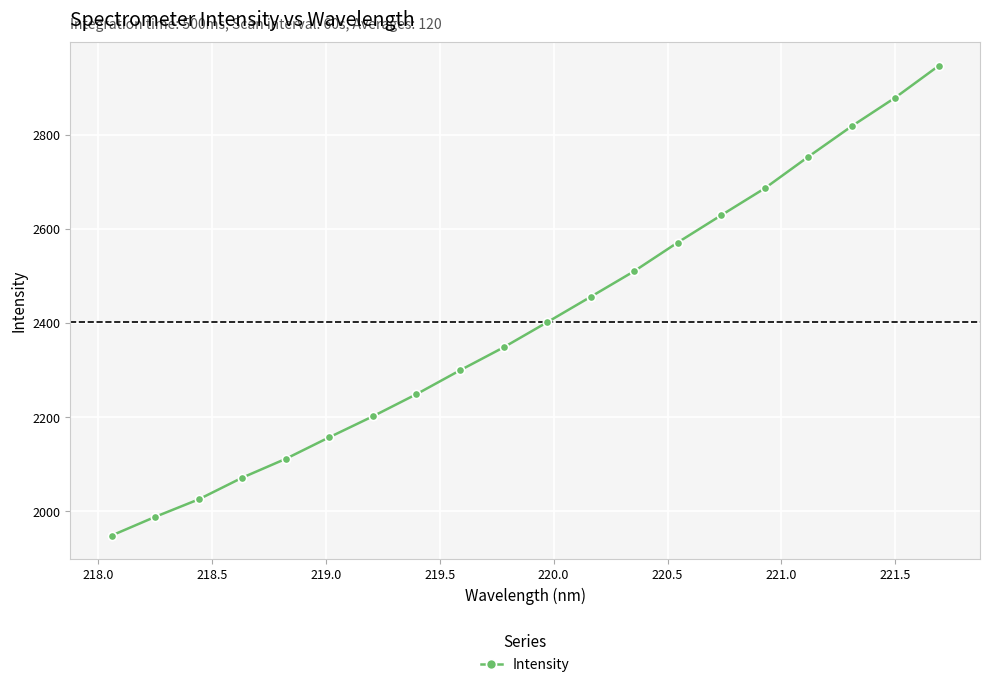

What is the minimum value shown in the chart?

1949.0